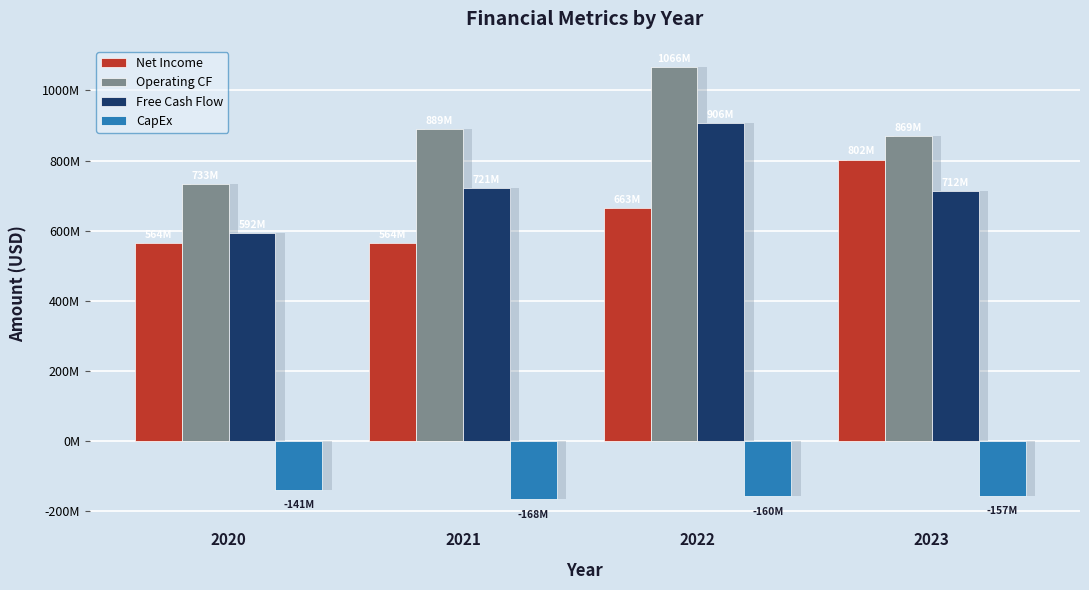

Which series has the largest total across all categories?

Operating CF